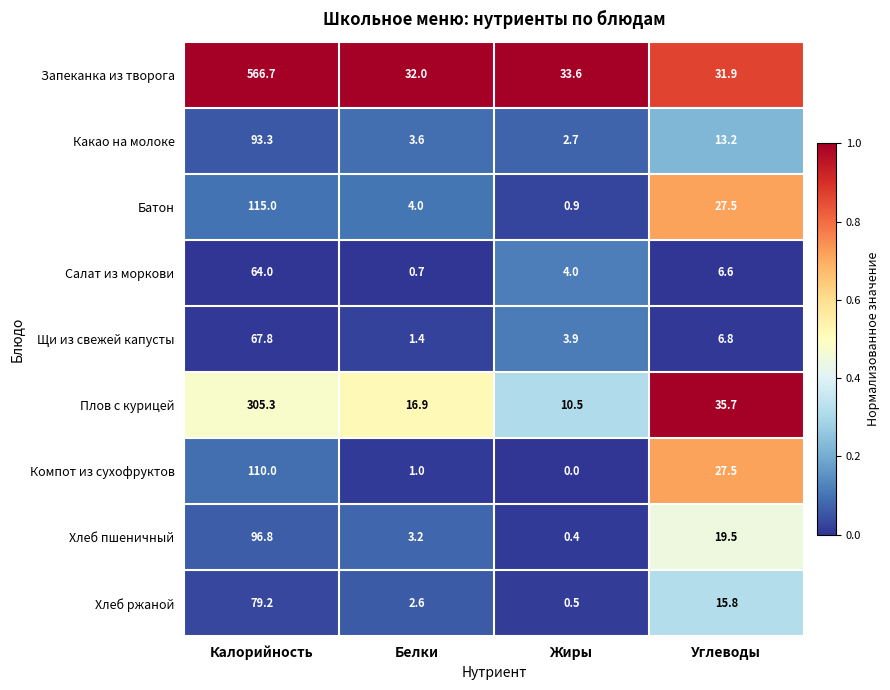

List the series in order of their peak value, lowest first.

Салат из моркови, Щи из свежей капусты, Хлеб ржаной, Какао на молоке, Хлеб пшеничный, Компот из сухофруктов, Батон, Плов с курицей, Запеканка из творога